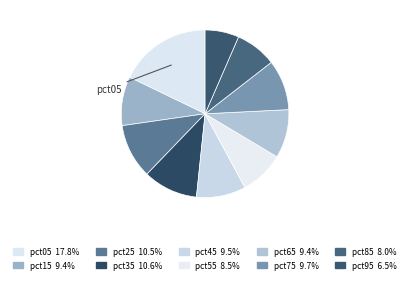

Count the number of slices in the pie.

10